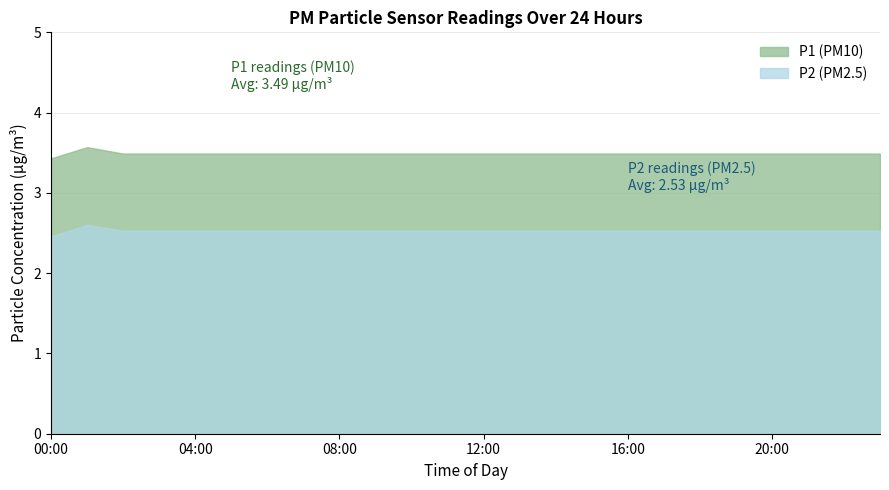

What is the difference between the highest and lowest values at 12:00?

1.0